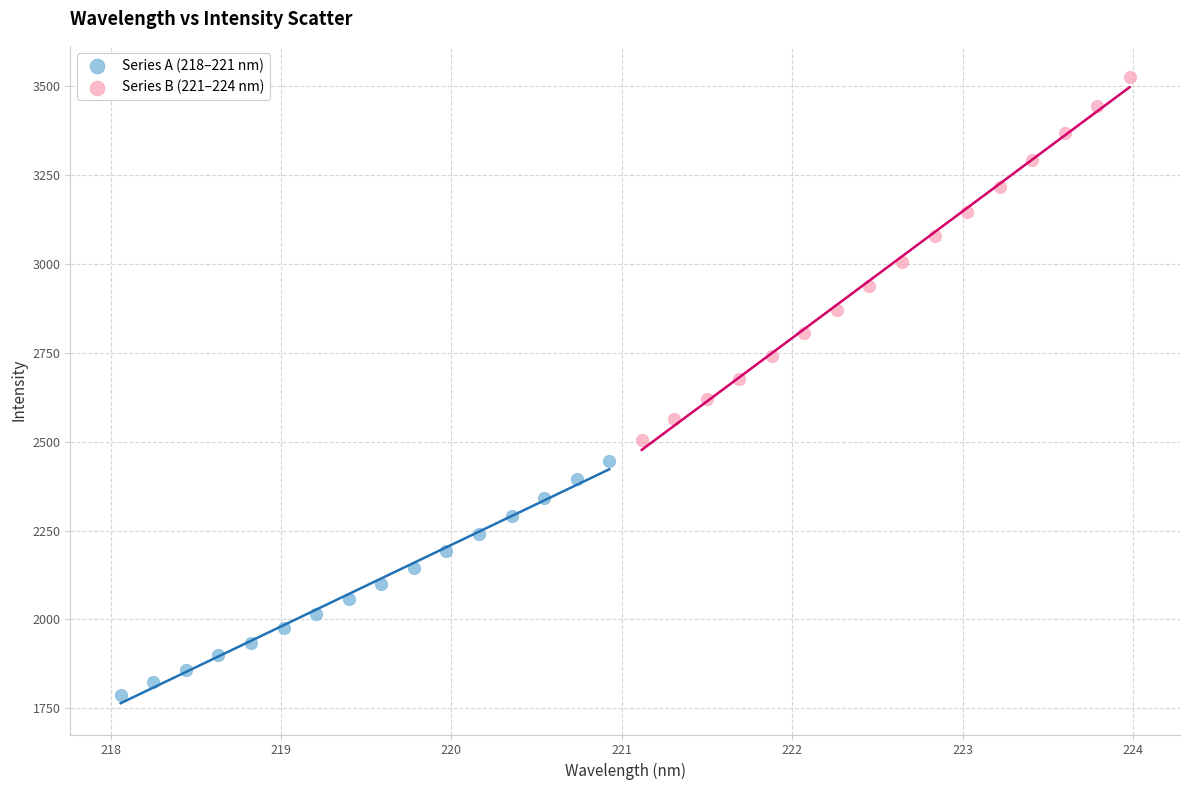

Which series has the widest spread of Y values?

Series B (221–224 nm)